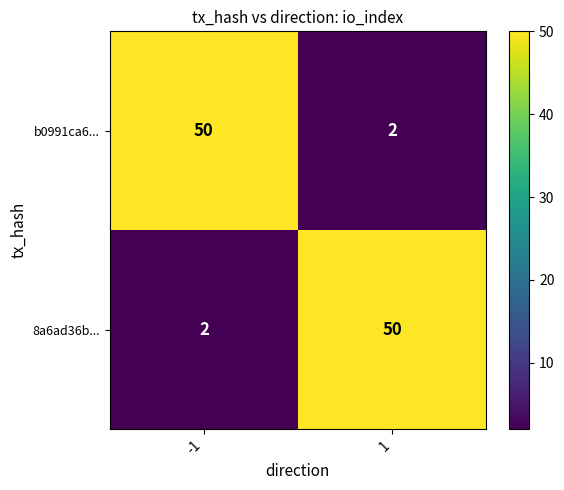

The b0991ca6... series shows 2 at 1. True or false?

True